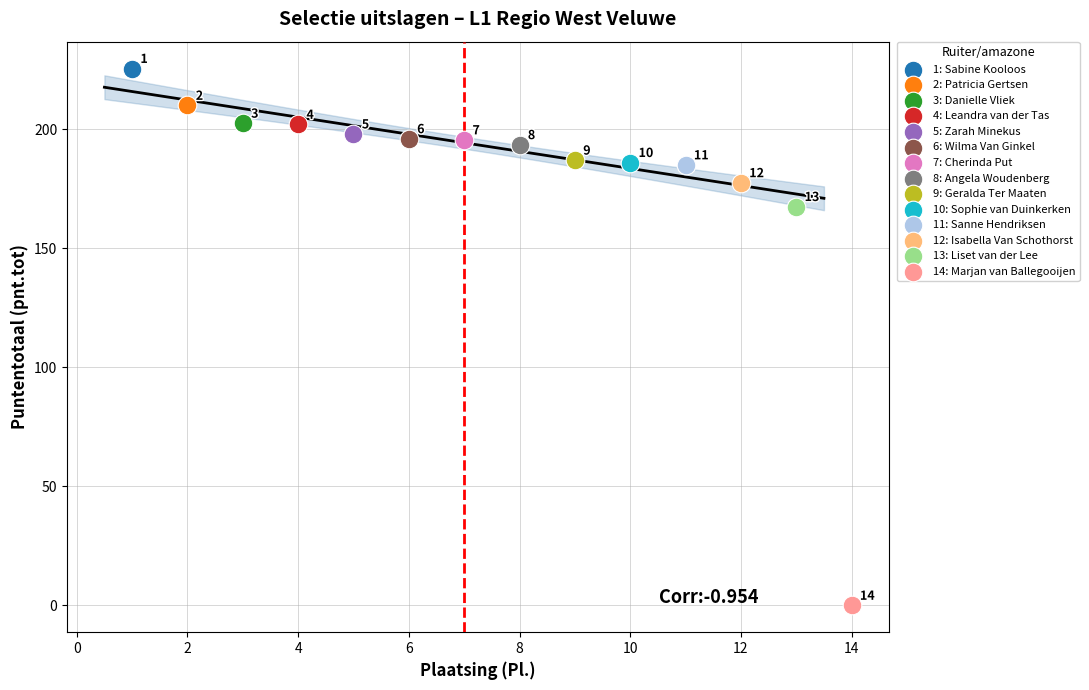

What are all the series names shown in the legend?

1: Sabine Kooloos, 2: Patricia Gertsen, 3: Danielle Vliek, 4: Leandra van der Tas, 5: Zarah Minekus, 6: Wilma Van Ginkel, 7: Cherinda Put, 8: Angela Woudenberg, 9: Geralda Ter Maaten, 10: Sophie van Duinkerken, 11: Sanne Hendriksen, 12: Isabella Van Schothorst, 13: Liset van der Lee, 14: Marjan van Ballegooijen